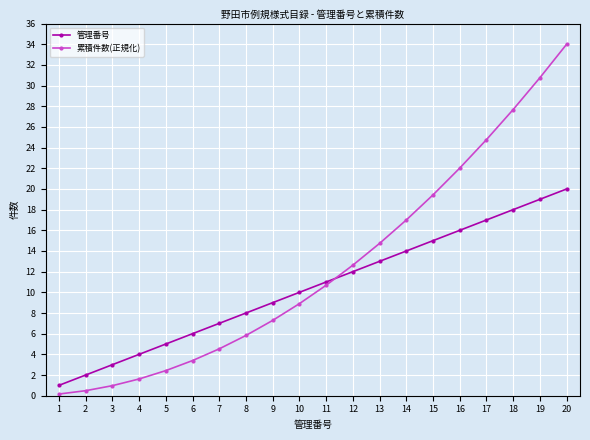

What is the spread (max minus min) of values at 5?

2.6